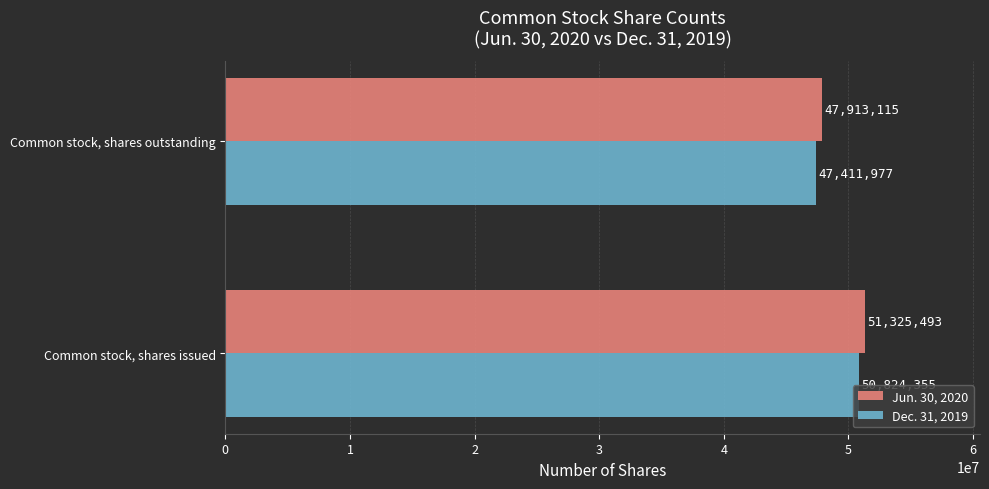

What is the average value of the Dec. 31, 2019 series?

49118166